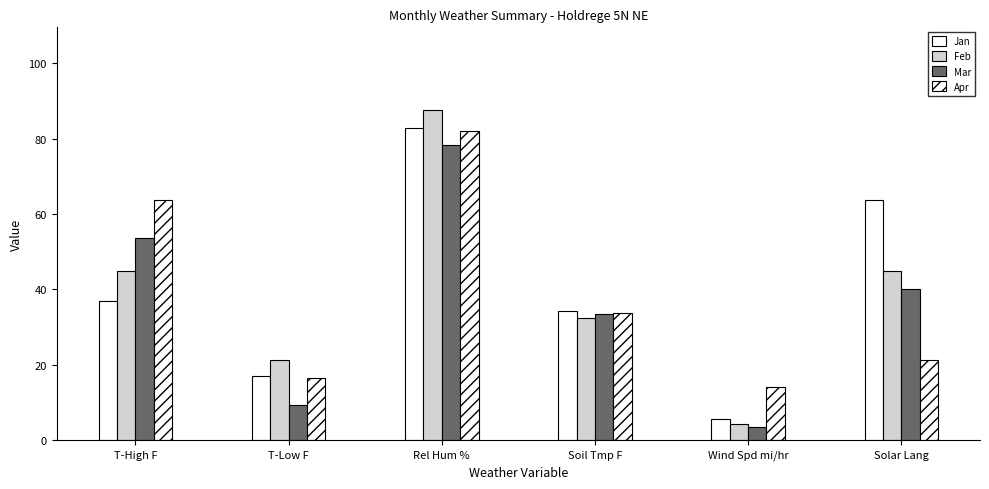

What is the value of the Mar bar at the 2nd from the left?

9.4